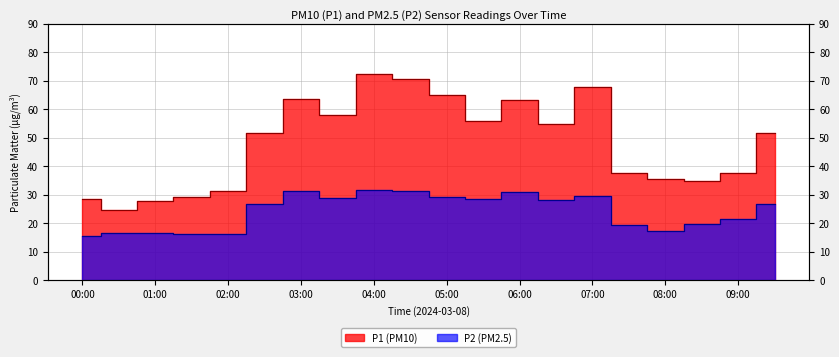

List the series in order of their overall mean, lowest first.

P2, P1